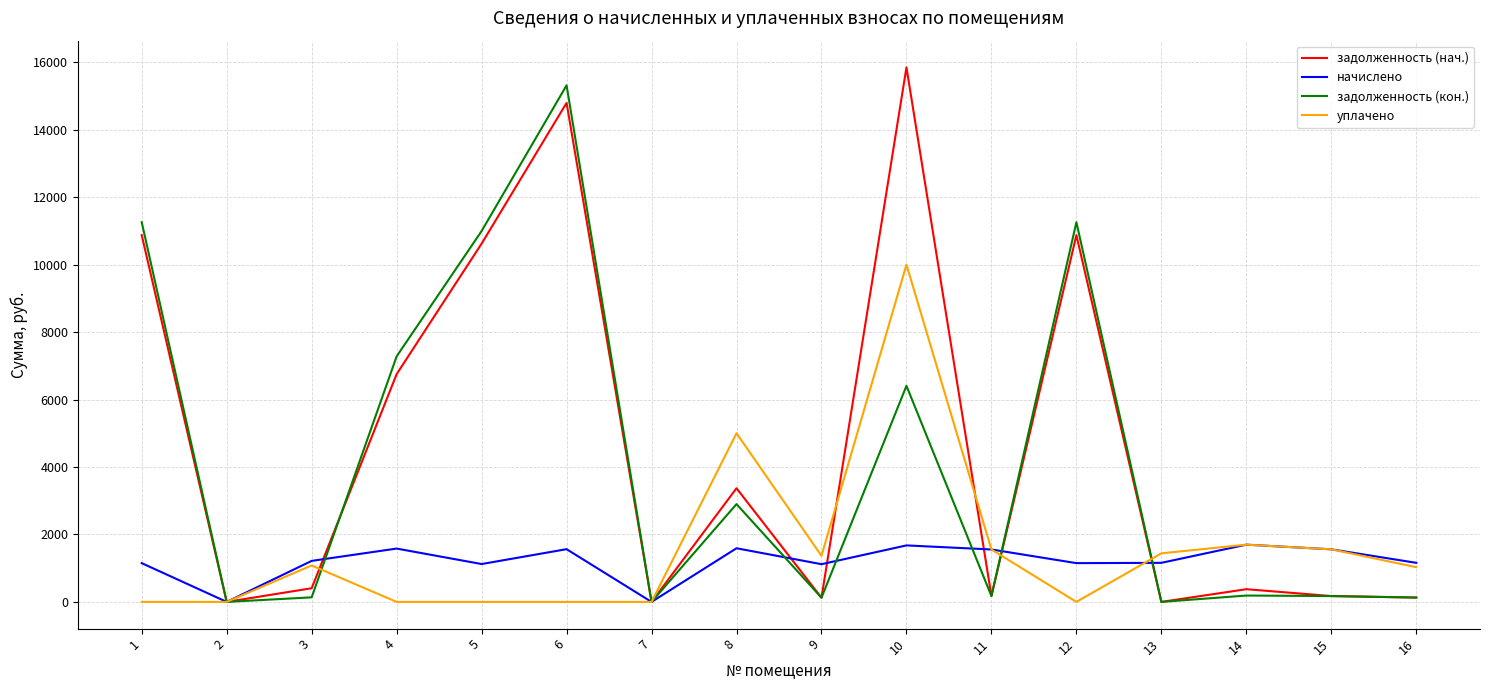

Is the value of задолженность (кон.) at 4 greater than the value of задолженность (нач.) at 6?

No